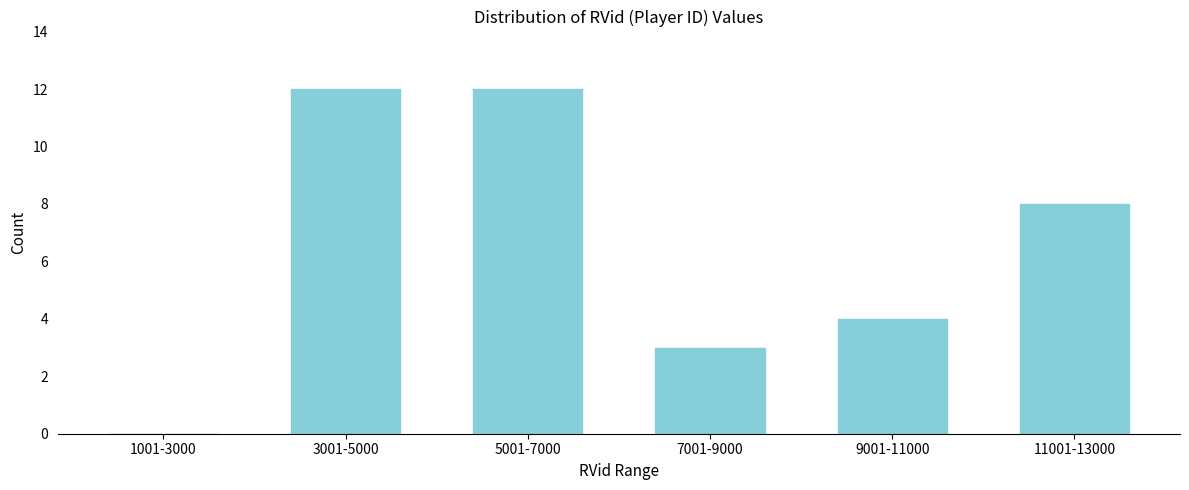

Reading left to right, extract all data points from this chart.

1001-3000=0	3001-5000=12	5001-7000=12	7001-9000=3	9001-11000=4	11001-13000=8